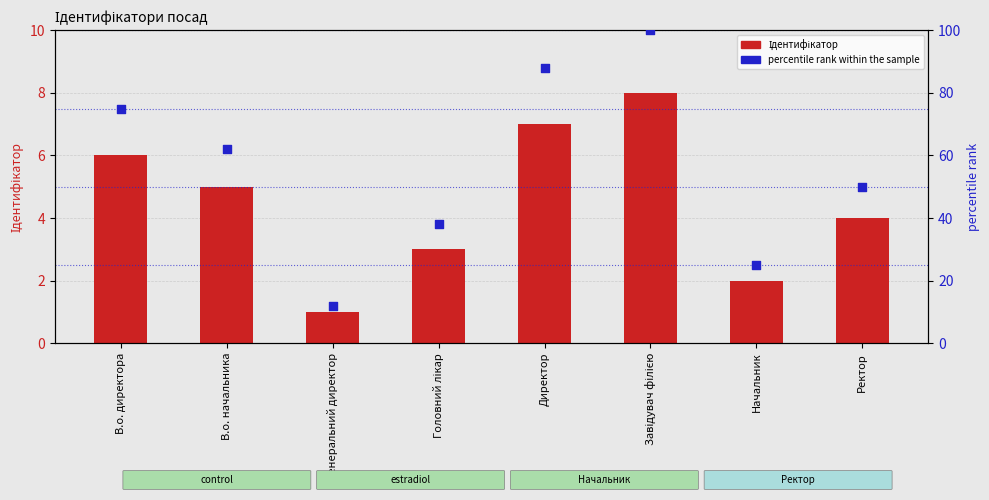

At which category is the sum across all series the highest?

Завідувач філією